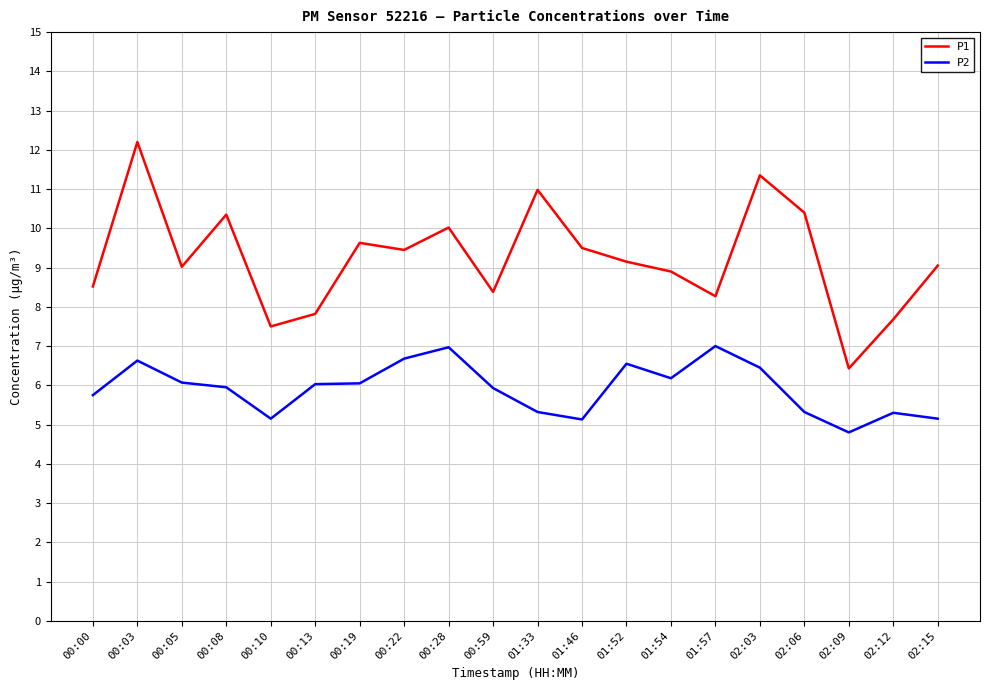

What position from the right is 01:57?

6